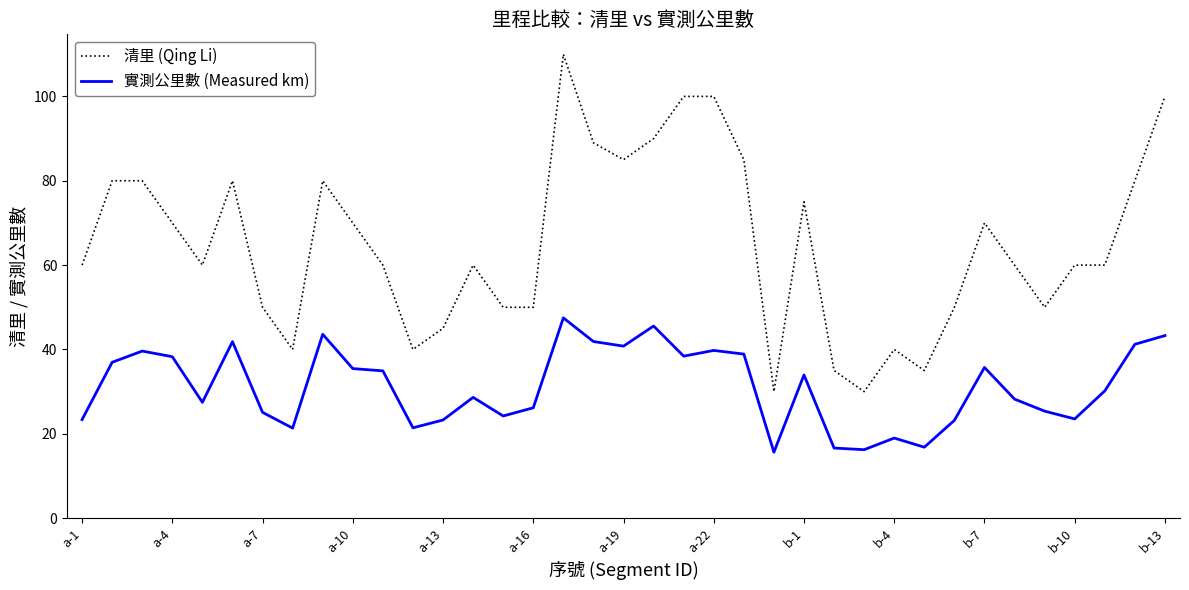

What is the smallest value displayed?

15.6